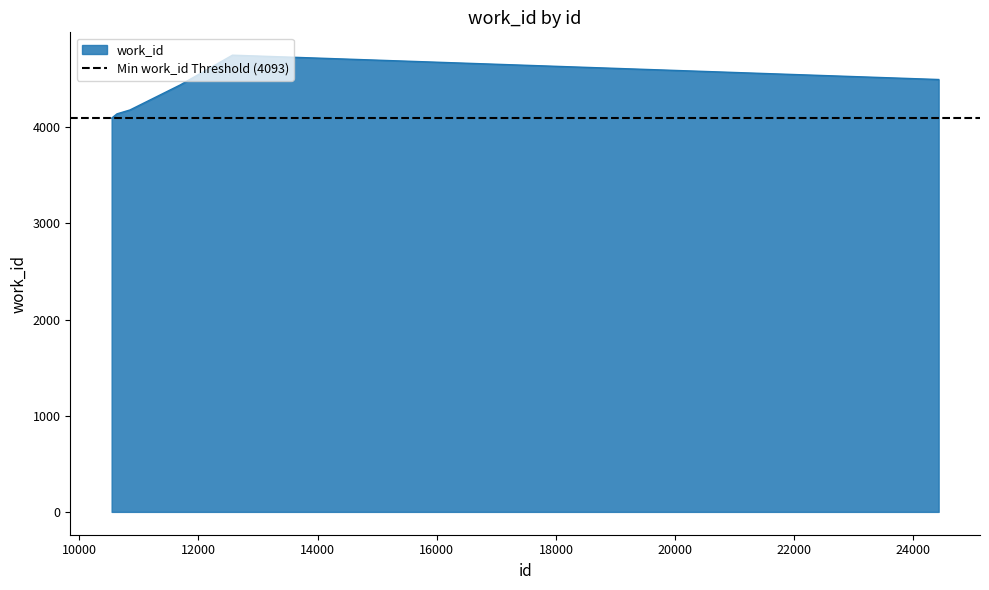

At which label is the value closest to 4420?

11688